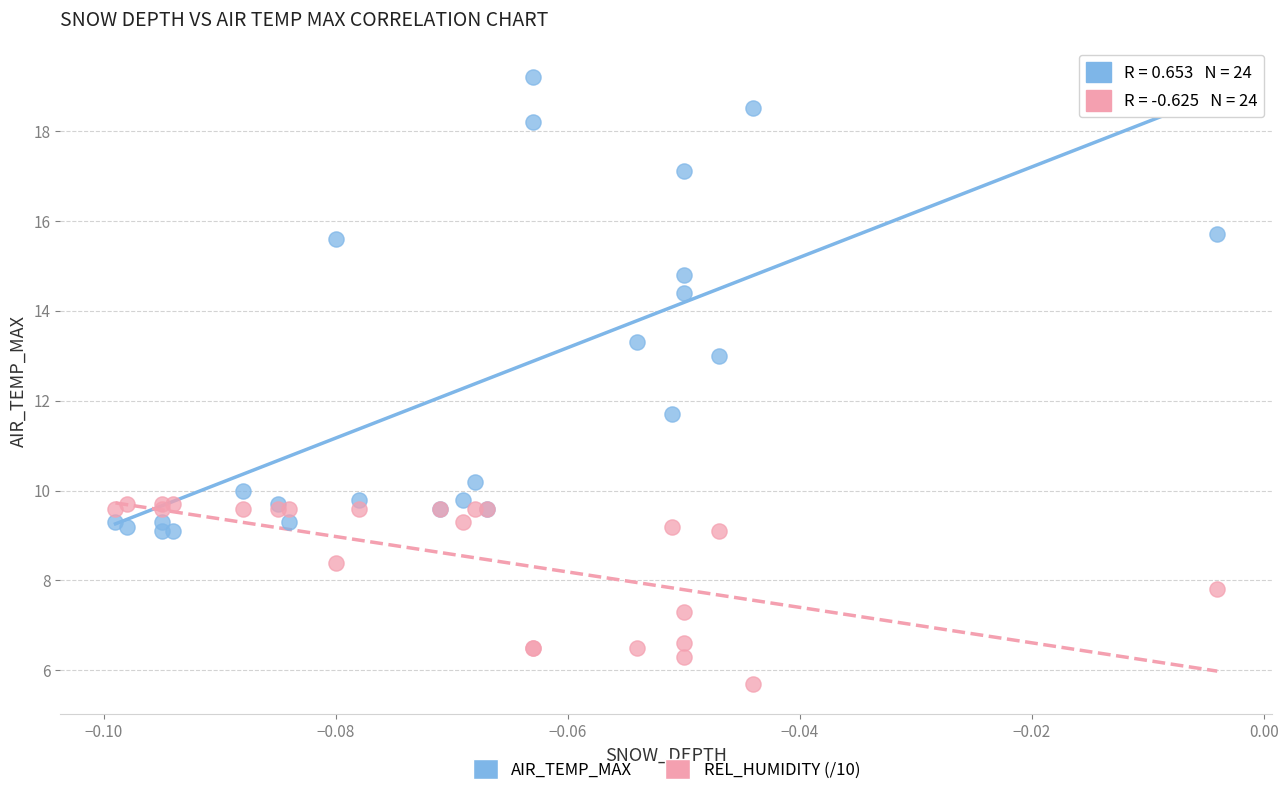

What are all the series names shown in the legend?

AIR_TEMP_MAX, REL_HUMIDITY (/10)